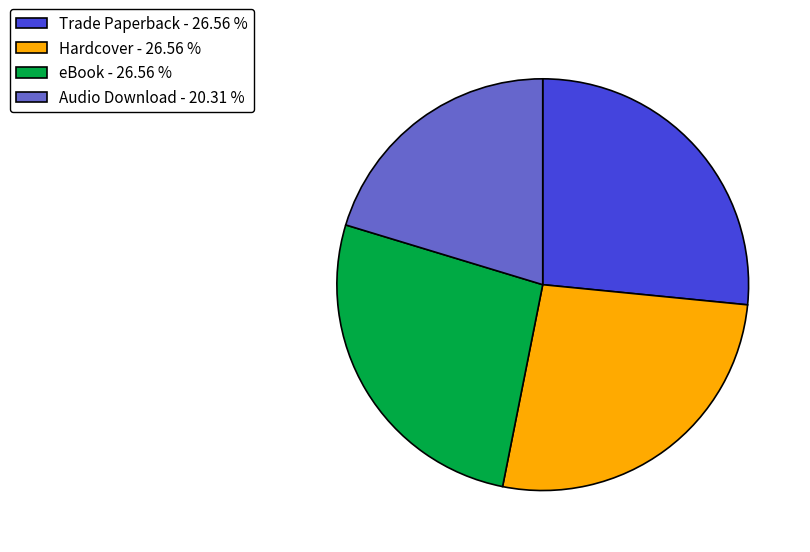

Do Trade Paperback - 26.56 % and Hardcover - 26.56 % together represent more than half of the pie?

Yes